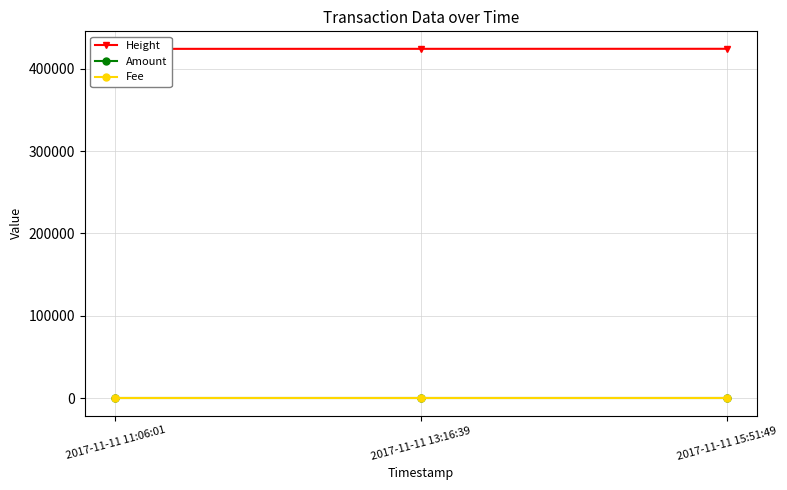

Reading left to right, transcribe all the data shown in this chart.

Height: 424424	424450	424496
Amount: 1	1	1
Fee: 1	1	1